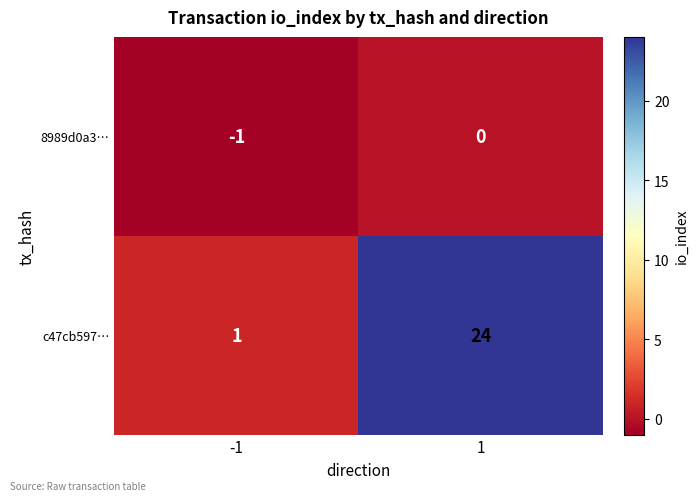

What is the greatest value displayed?

24